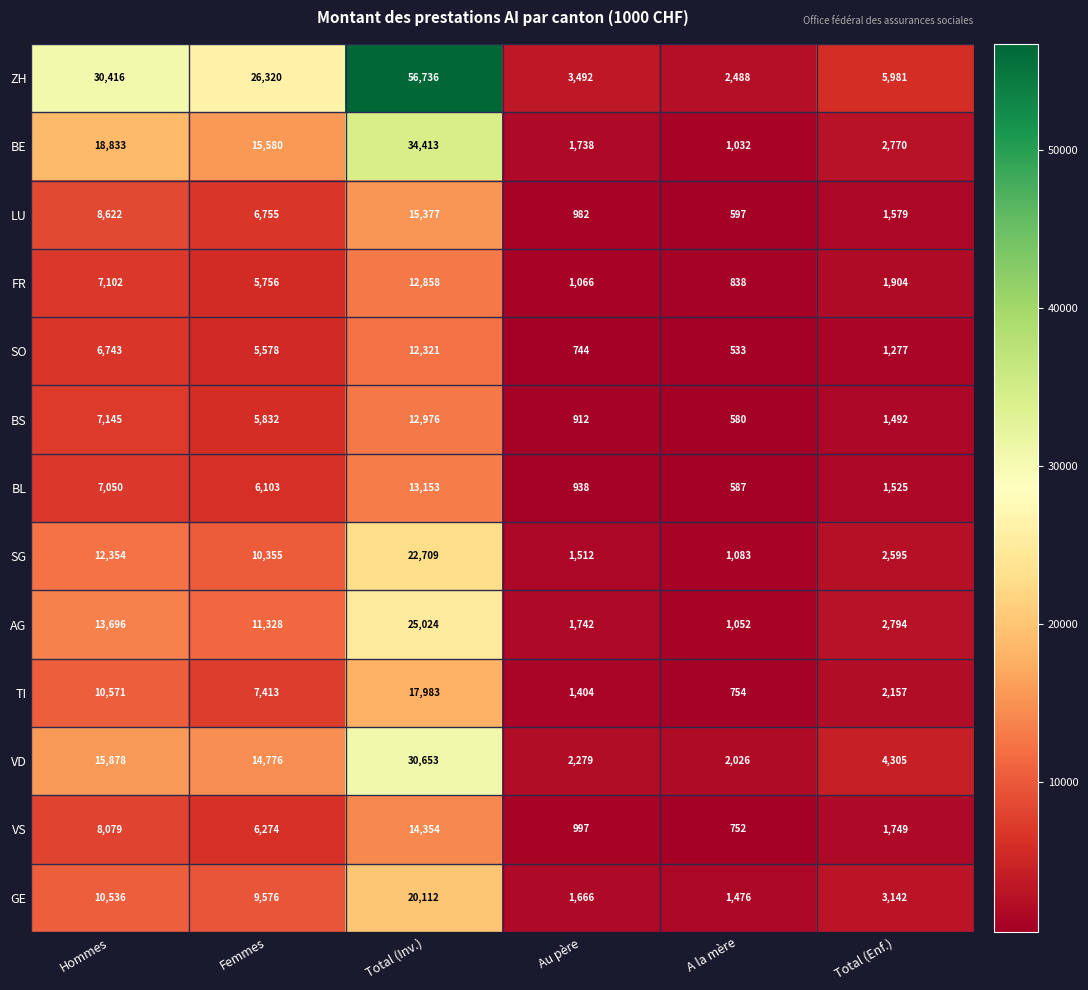

The value of BE at Hommes is 25669. True or false?

False